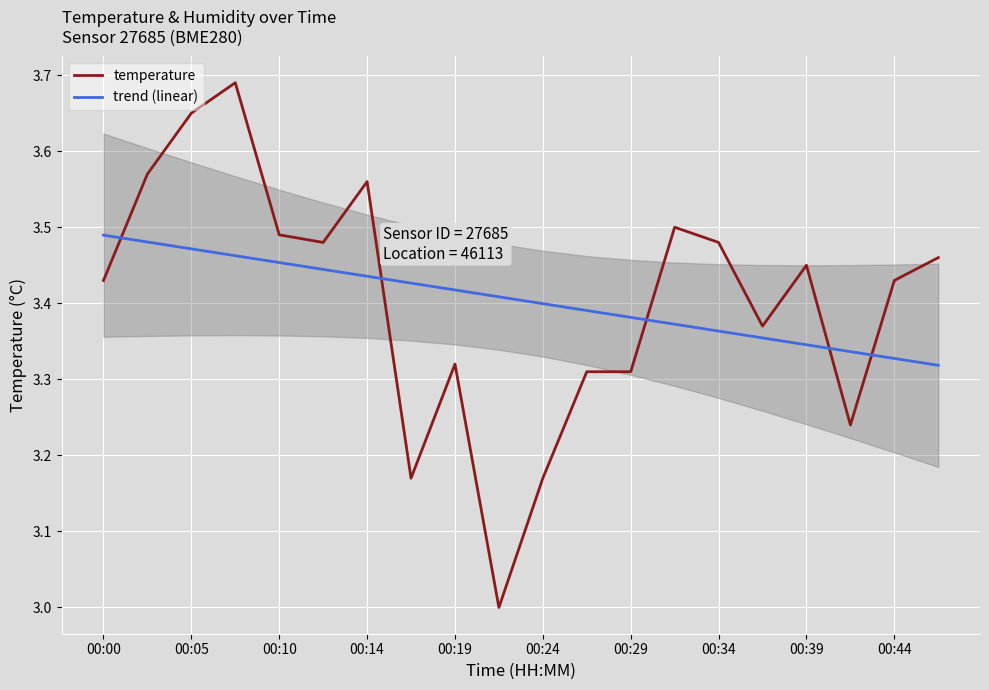

What is the minimum value for temperature?

3.0